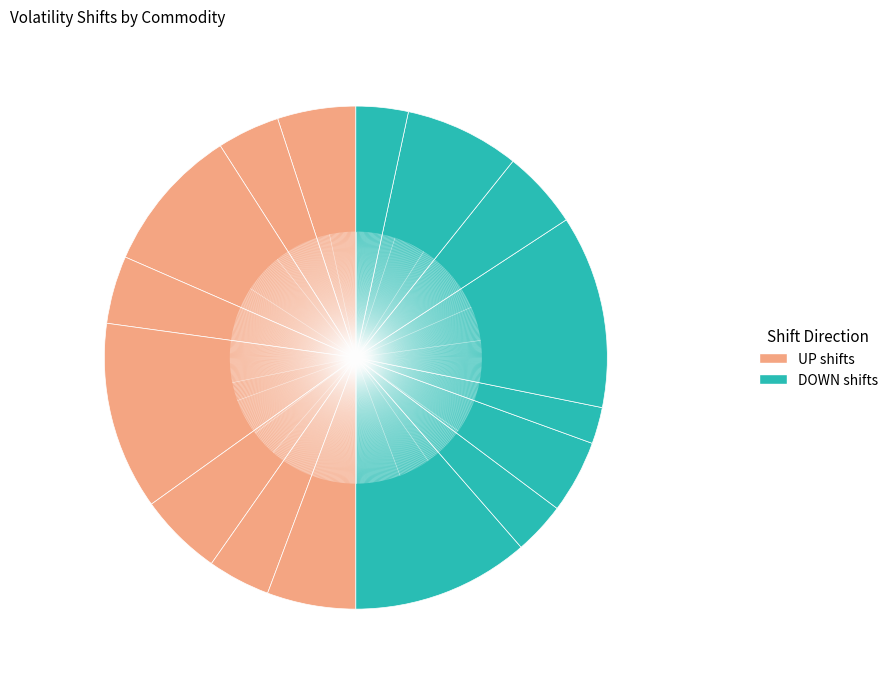

Is there any slice that represents more than half of the pie?

No